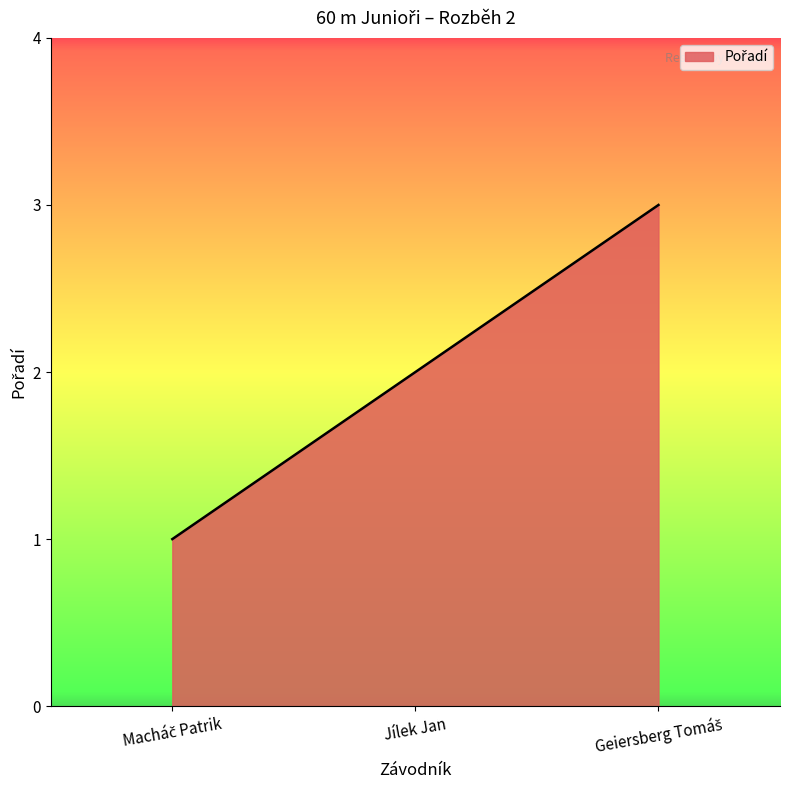

What position from the right is Jílek Jan?

2